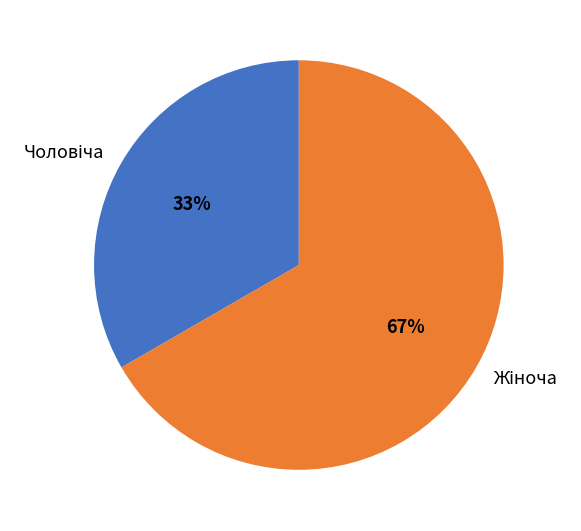

Count the number of slices in the pie.

2